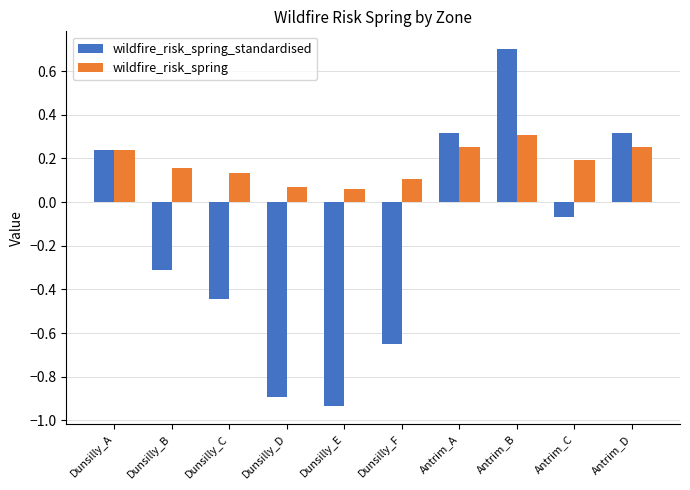

Rank the series at Dunsilly_C from highest to lowest value.

wildfire_risk_spring, wildfire_risk_spring_standardised